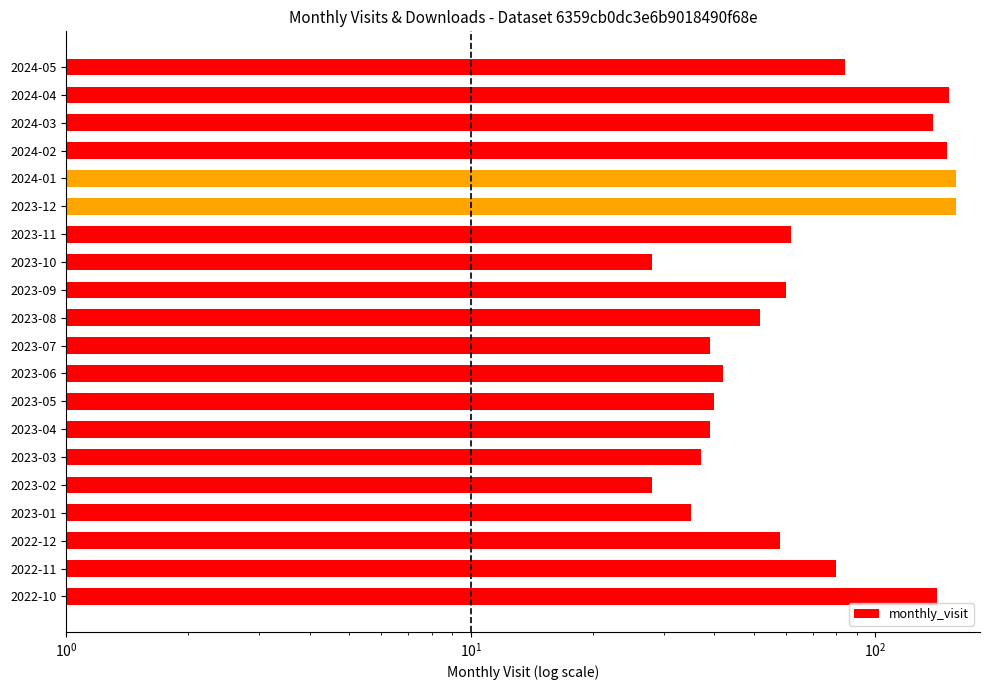

Is it true that the value at 2022-12 is 58?

True